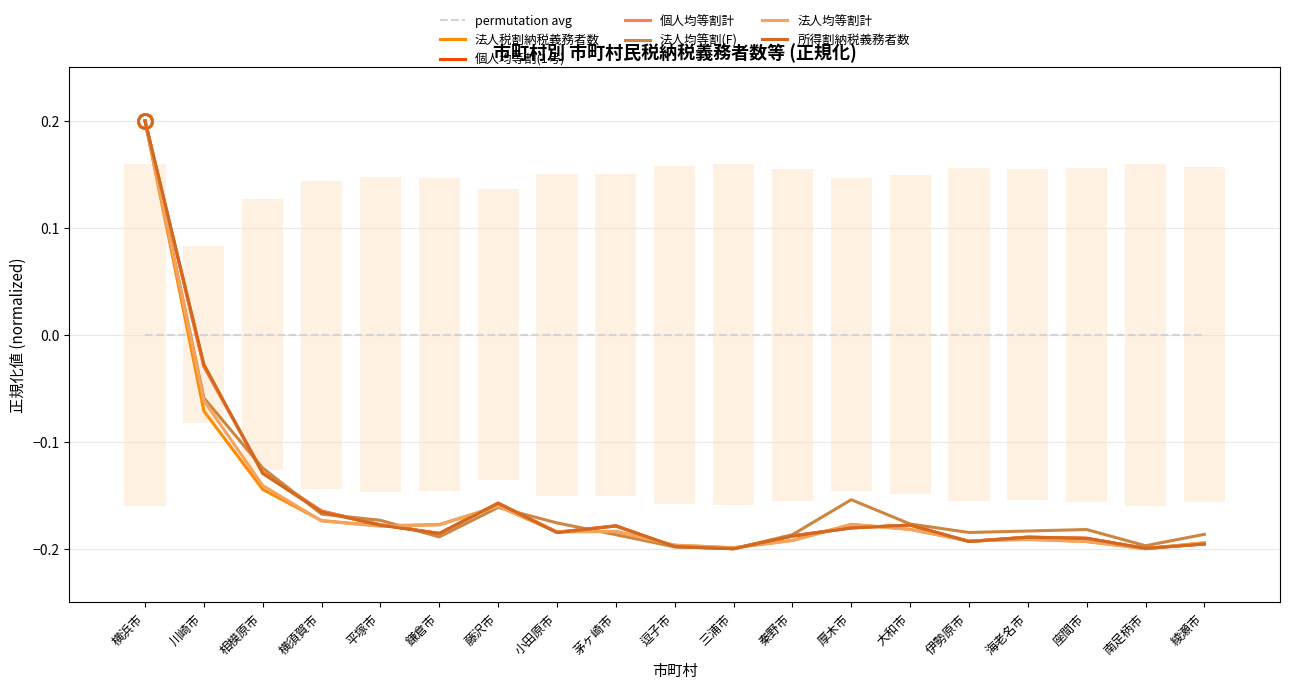

Is the value of 個人均等割(1号) at 南足柄市 greater than the value of 所得割納税義務者数 at 南足柄市?

Yes